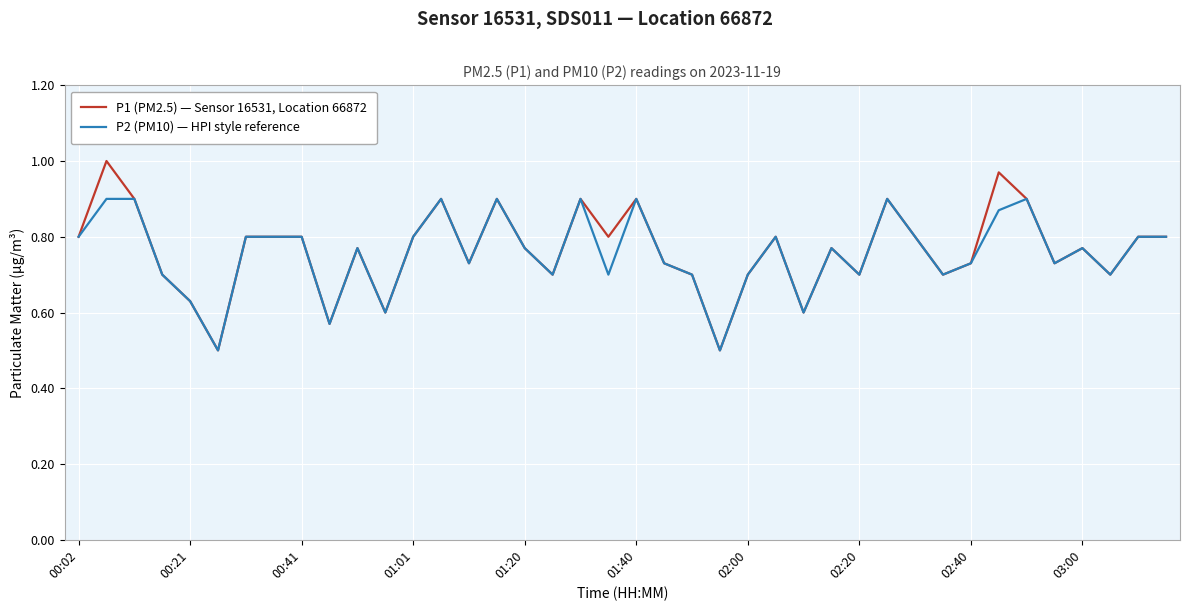

Rank the series by their average value, from lowest to highest.

P2 (PM10) — HPI style reference, P1 (PM2.5) — Sensor 16531, Location 66872